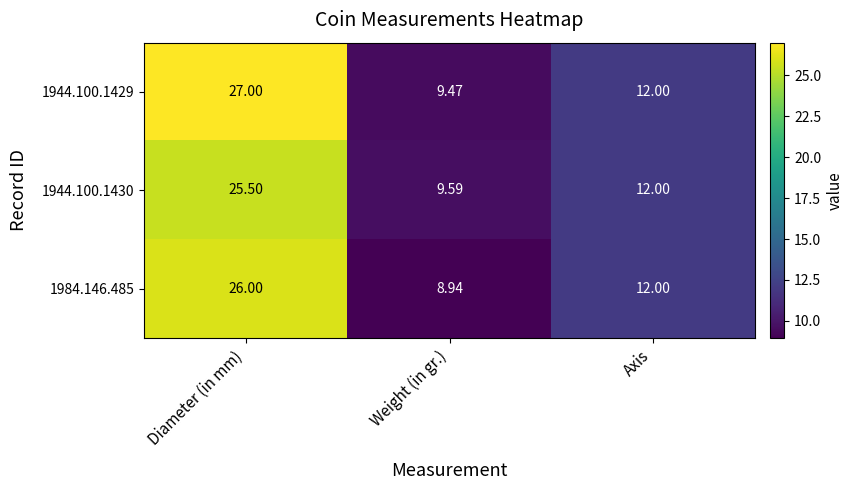

At which label does 1944.100.1429 reach its minimum?

Weight (in gr.)